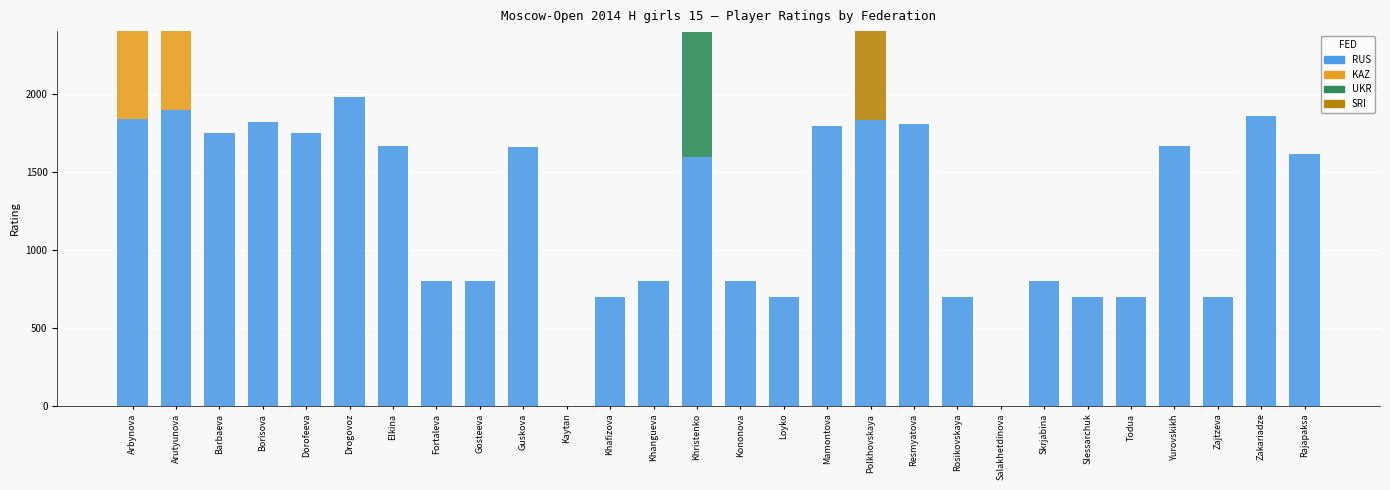

Which category has the lowest value in the UKR series?

Arbynova